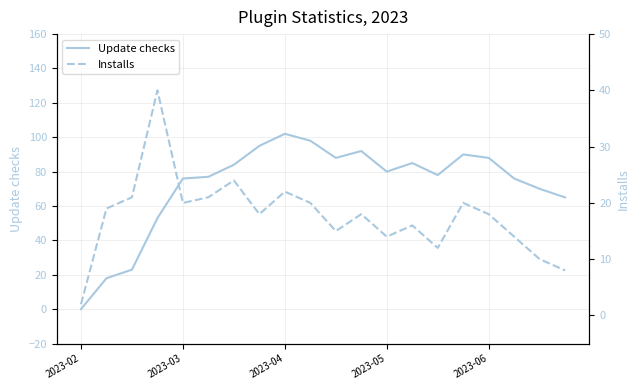

Which category has the highest value in the Update checks series?

2023-04